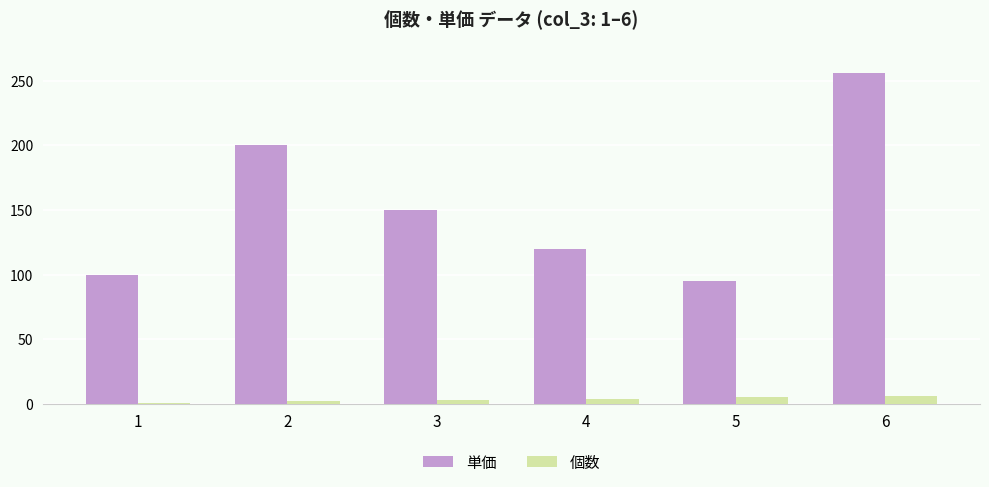

Count the number of data series in this chart.

2